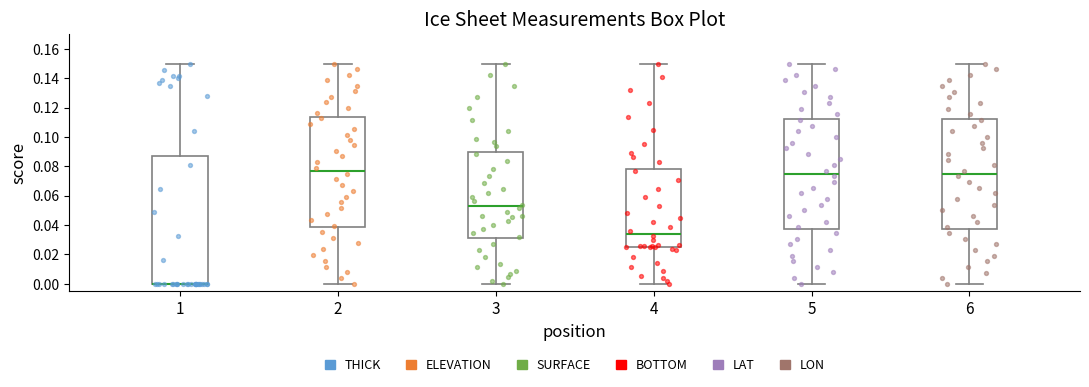

Reading left to right, read every box against the y-axis: the position of its median line, the range the box covers, and the ends of its whiskers. The values are not printed on the chart, so give them approximately, as read against the axis.

1: median 0.000 (drawn on the box's lower edge), box 0.000 to 0.086, whiskers 0.000 to 0.150
2: median 0.078, box 0.038 to 0.114, whiskers 0.000 to 0.150
3: median 0.052, box 0.030 to 0.090, whiskers 0.000 to 0.150
4: median 0.034, box 0.024 to 0.078, whiskers 0.000 to 0.150
5: median 0.076, box 0.038 to 0.112, whiskers 0.000 to 0.150
6: median 0.076, box 0.038 to 0.112, whiskers 0.000 to 0.150